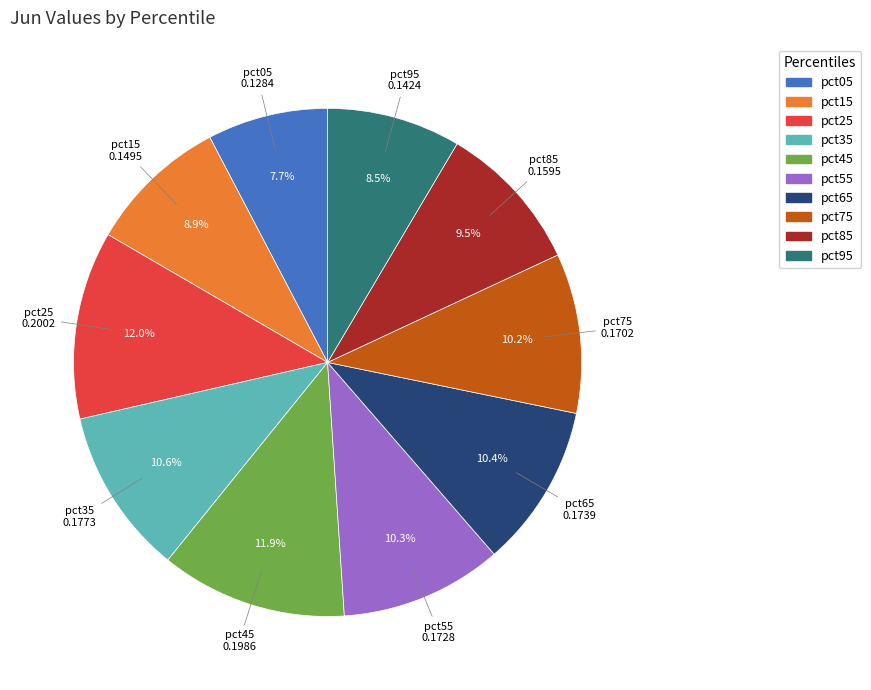

Do pct75 and pct55 together represent more than half of the pie?

No